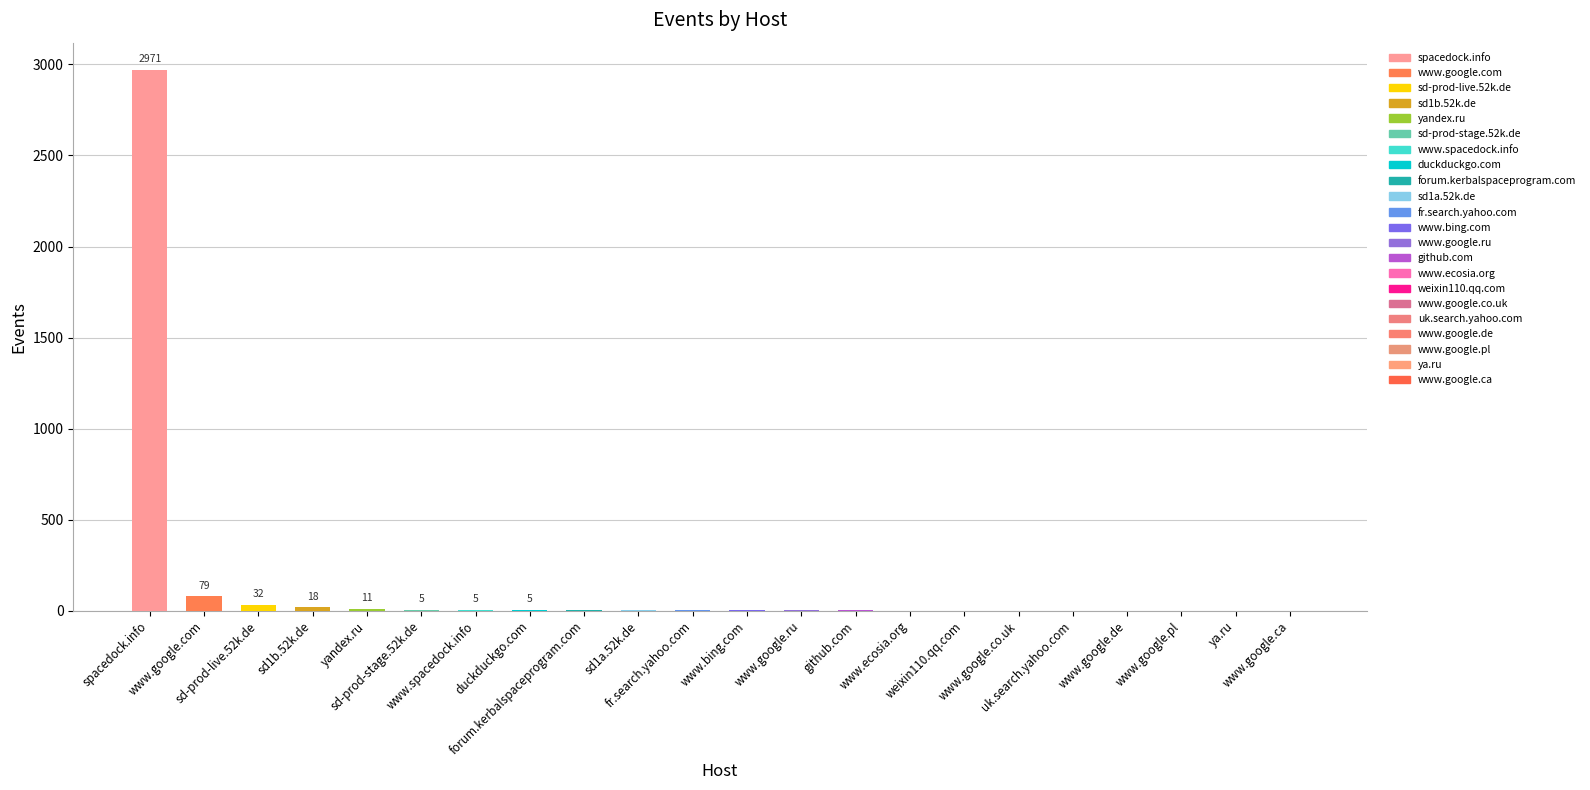

Does the chart contain any negative values?

No